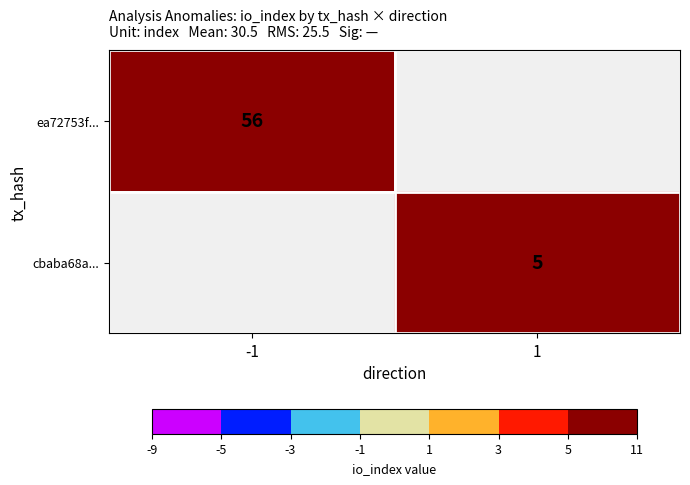

Is it true that ea72753f... equals 56 at -1?

True